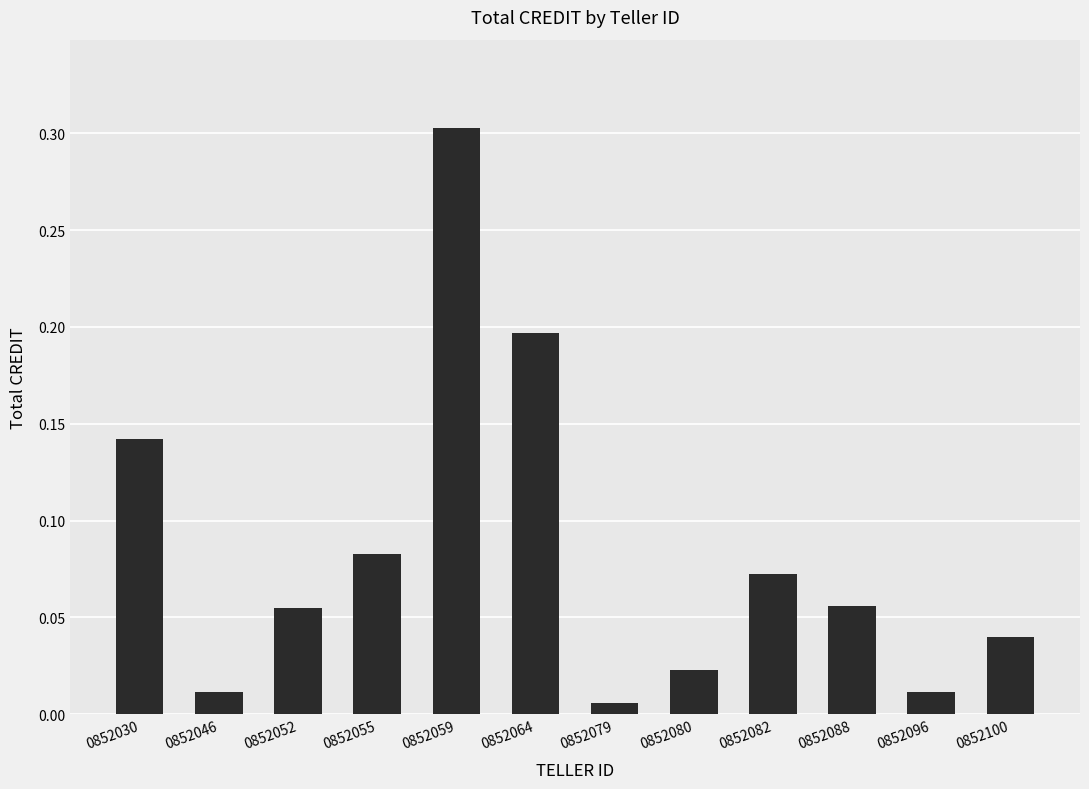

Which category has the lowest value across all series?

0852079